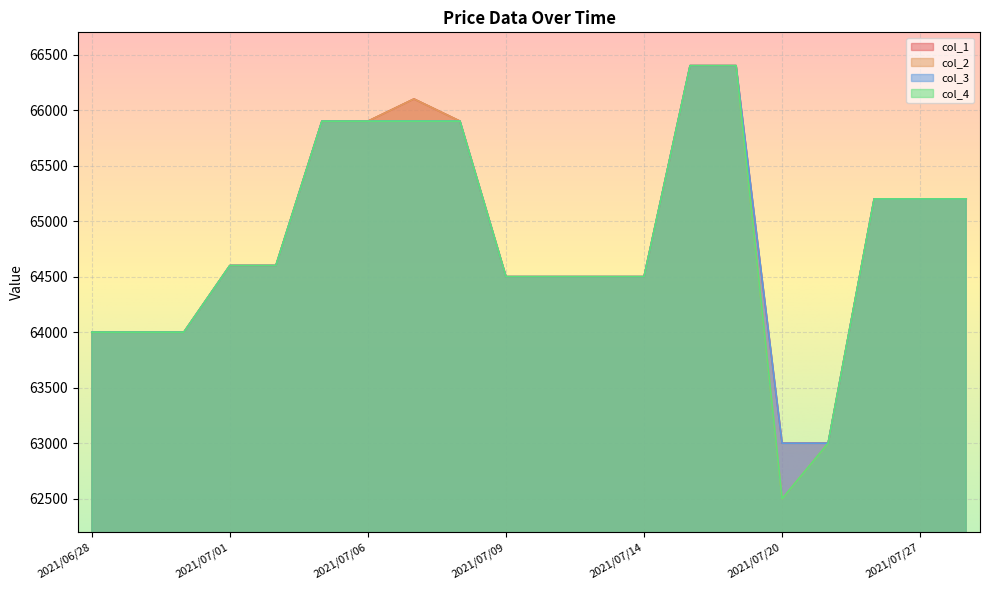

What is the label of the 4th point from the left?

2021/07/01